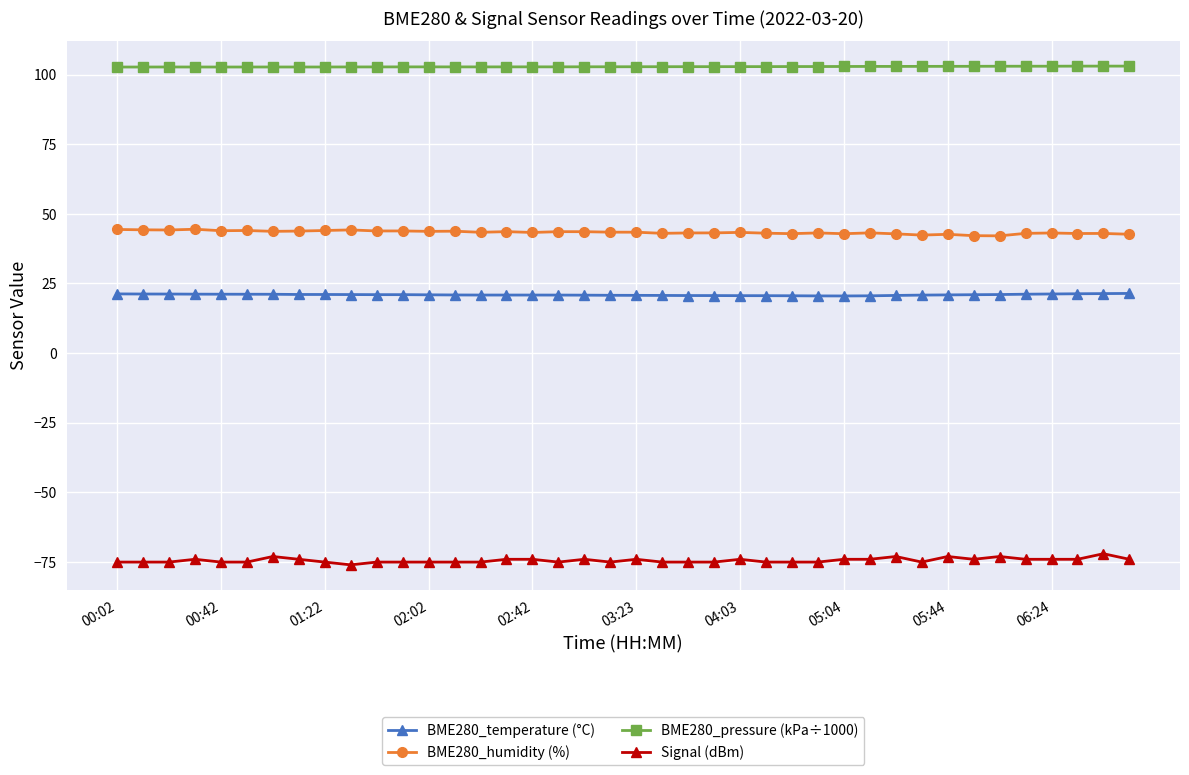

Which series has the largest total across all categories?

BME280_pressure (kPa÷1000)